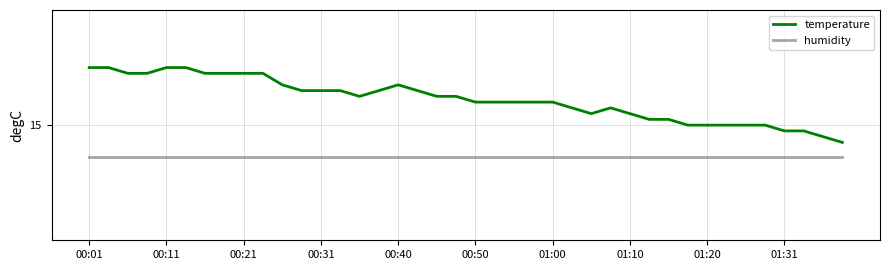

True or false: temperature and humidity cross at least once.

False